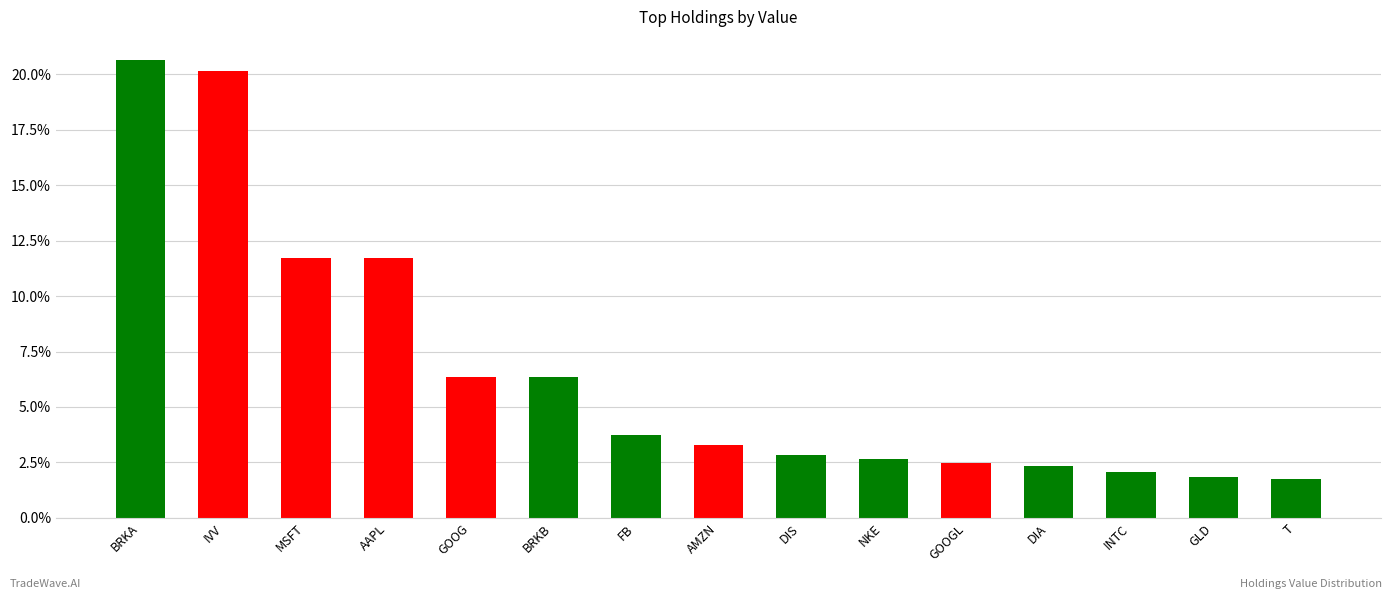

Reading right to left, list all the values displayed in this chart.

1.8	1.8	2.1	2.3	2.5	2.7	2.8	3.3	3.7	6.4	6.4	11.7	11.7	20.2	20.6